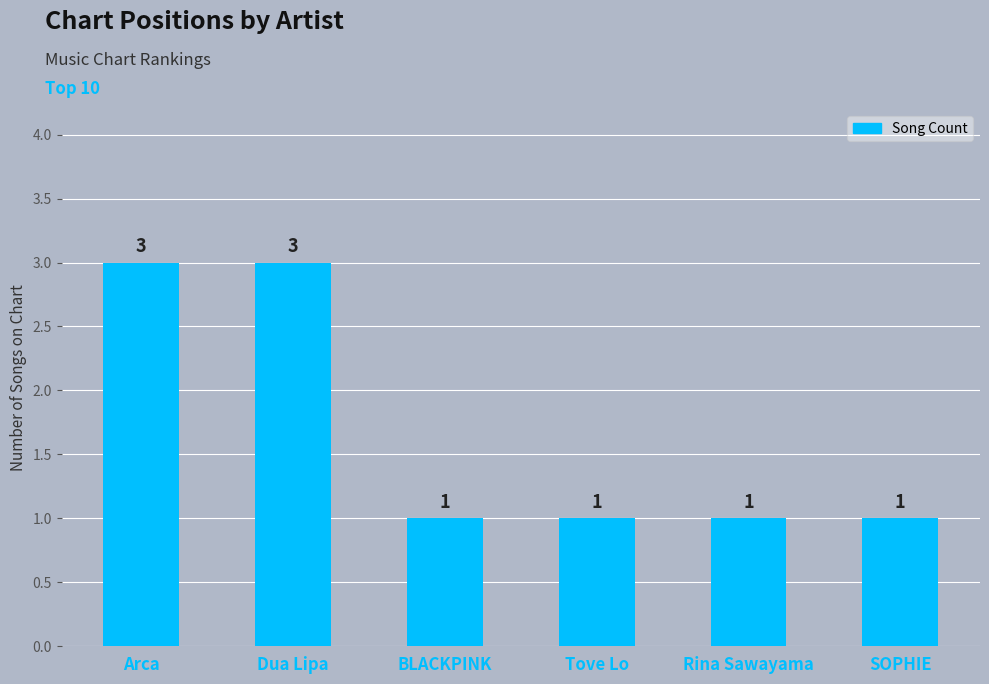

The value at BLACKPINK is 0. True or false?

False